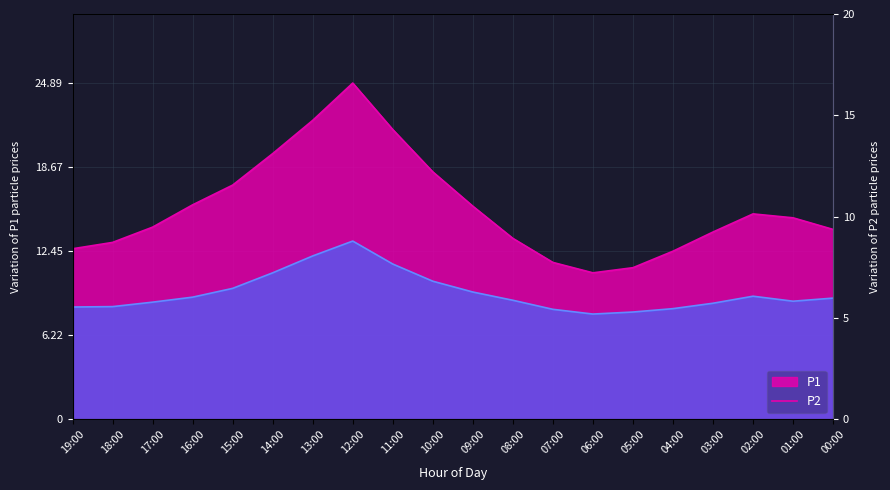

How many interior local peaks does the P1 series have?

2